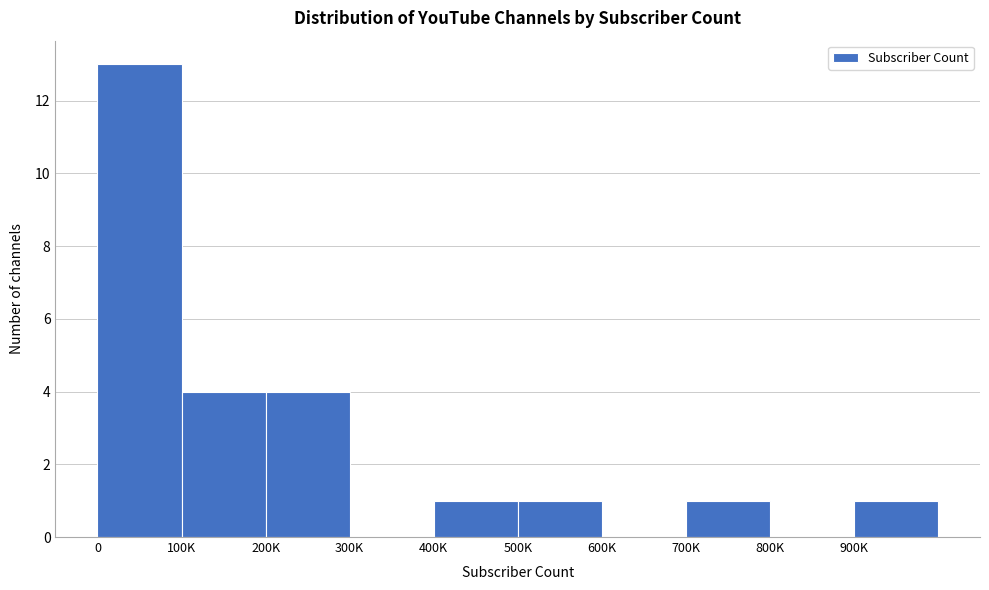

Reading right to left, transcribe all the data shown in this chart.

900K=1	800K=0	700K=1	600K=0	500K=1	400K=1	300K=0	200K=4	100K=4	0=13